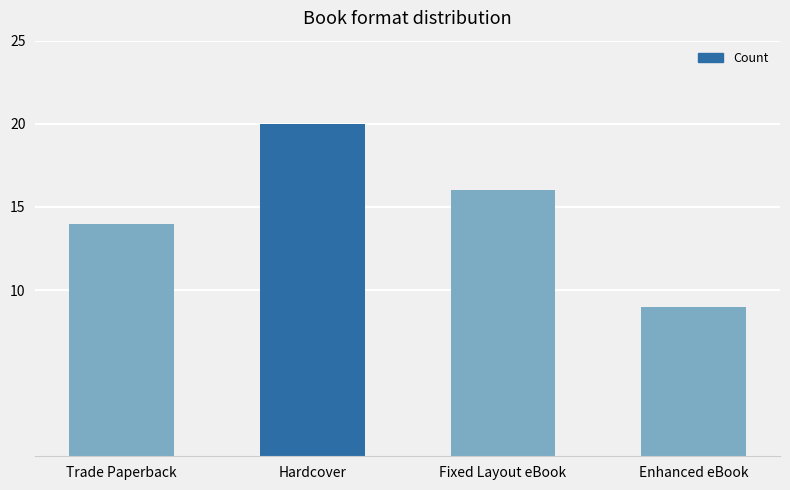

What is the sum of the values at Trade Paperback and Fixed Layout eBook?

30